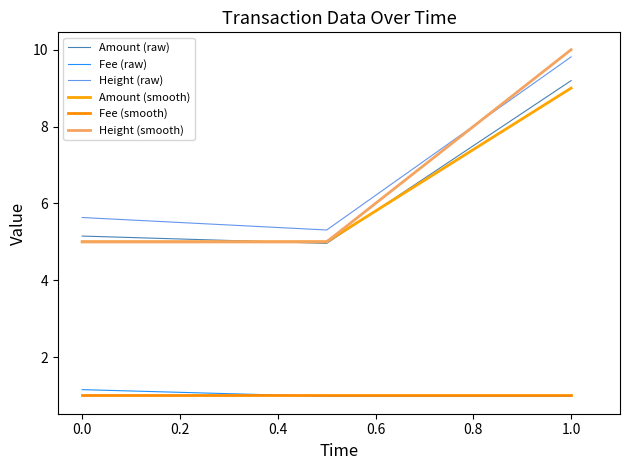

Which series has the largest total across all categories?

Height (raw)